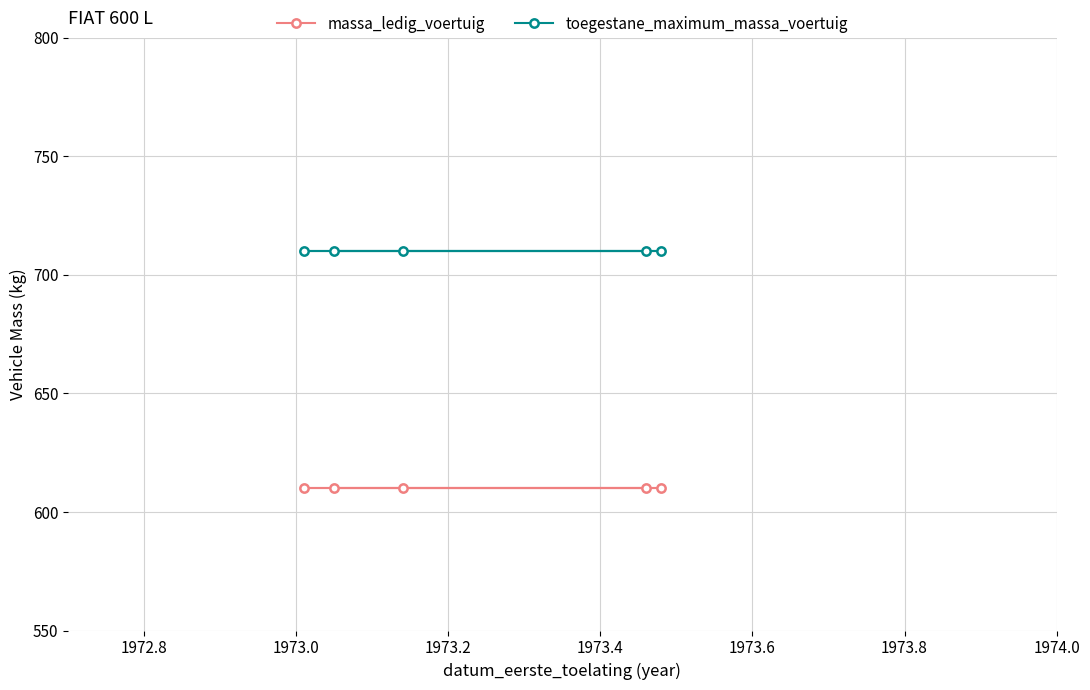

True or false: massa_ledig_voertuig and toegestane_maximum_massa_voertuig cross at least once.

False